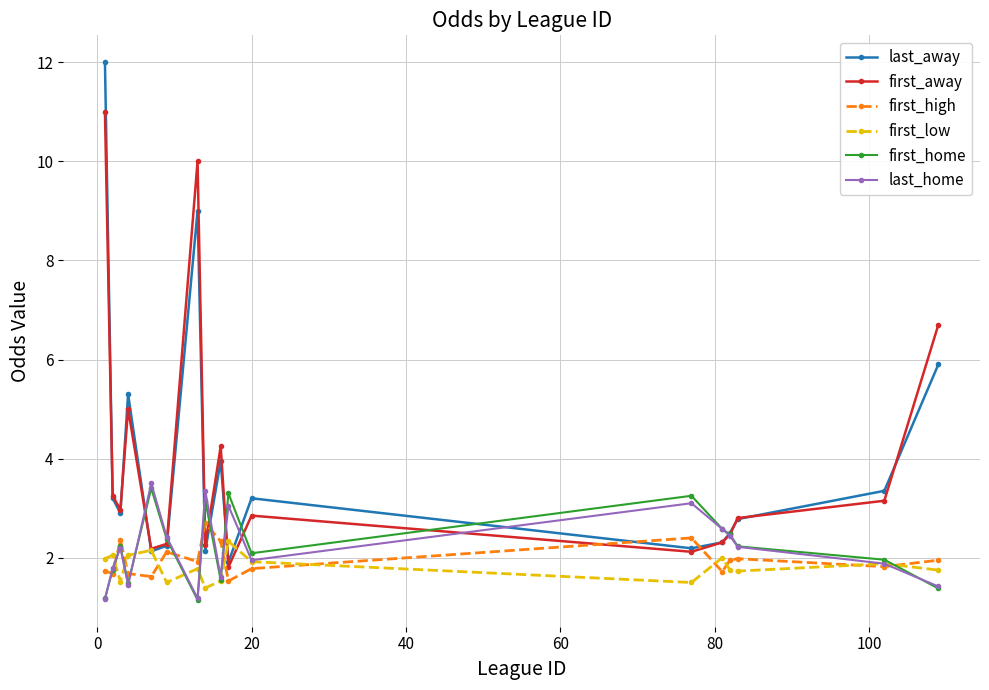

What is the value of the first_high point at the 3rd from the left?

2.4